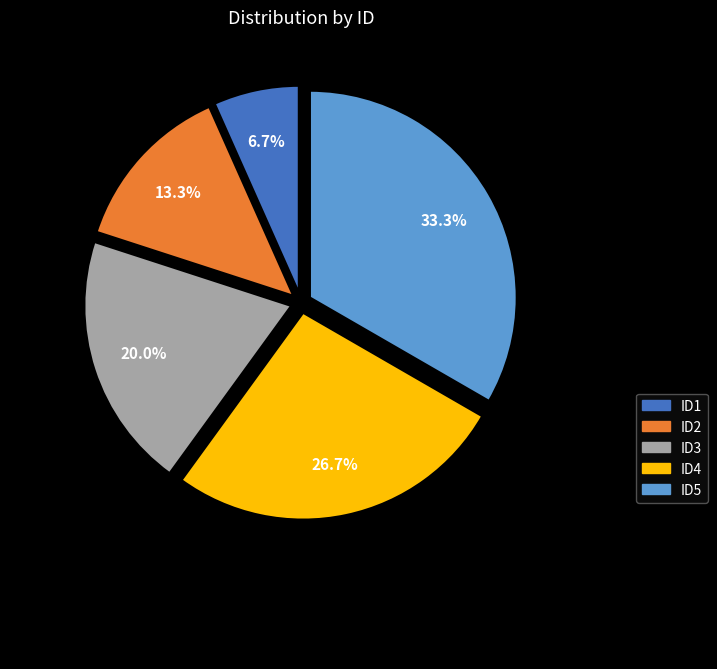

How much of the chart is everything except WoJm2SuE%2Bvw%3D?

86.7%